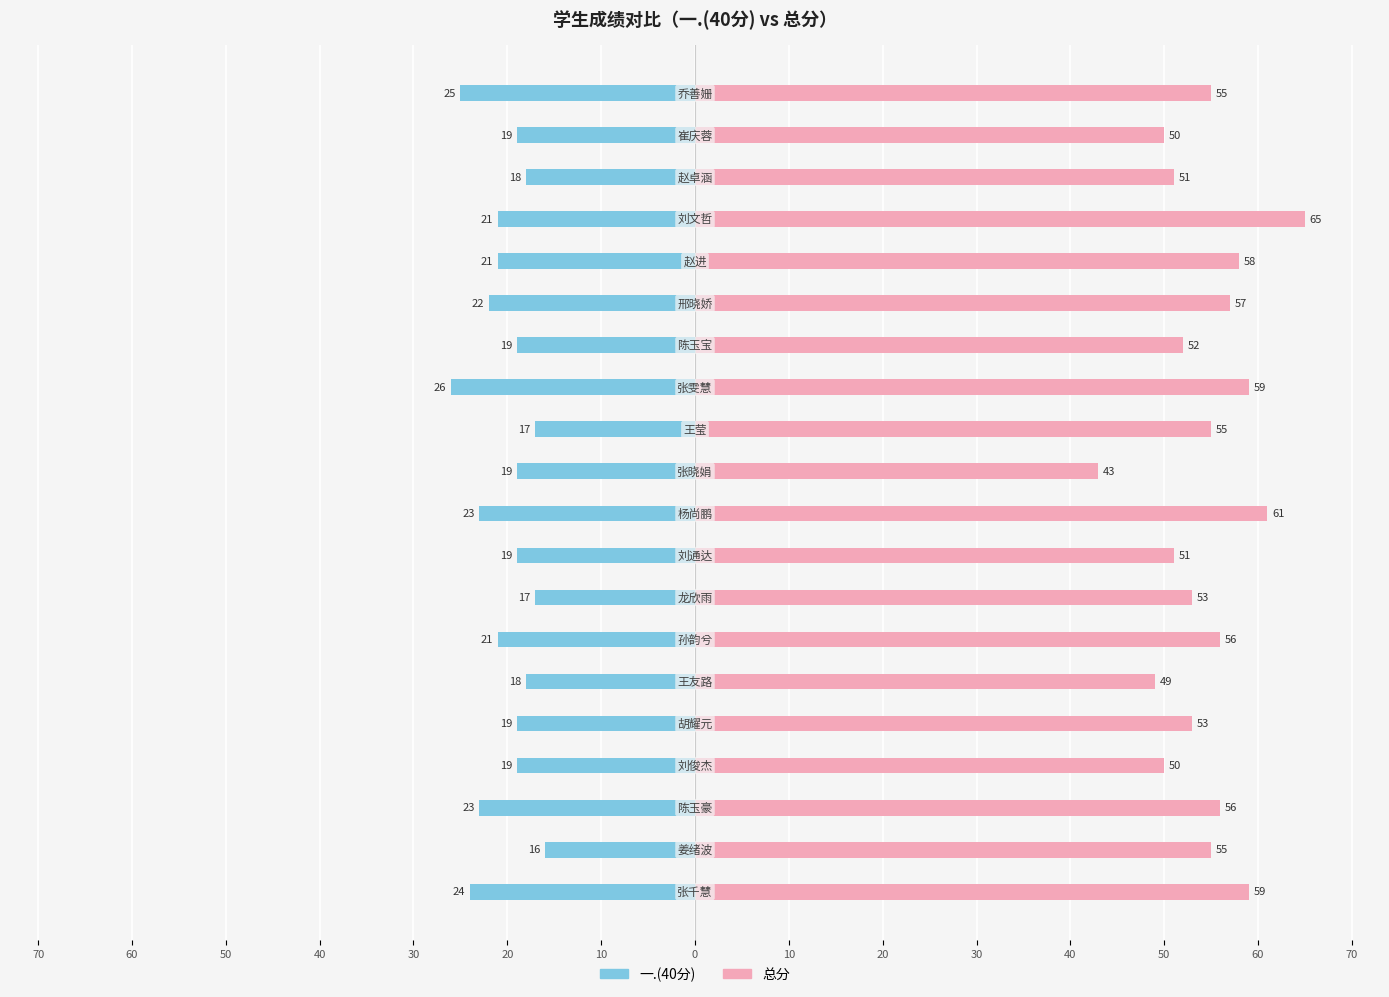

How many bars are there in each group?

2